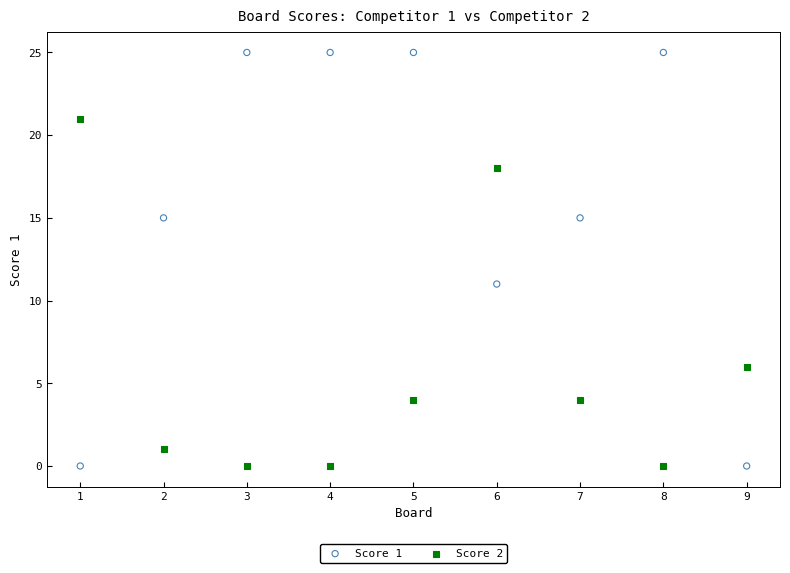

Across all data points, what is the range of Y values (max minus min)?

25